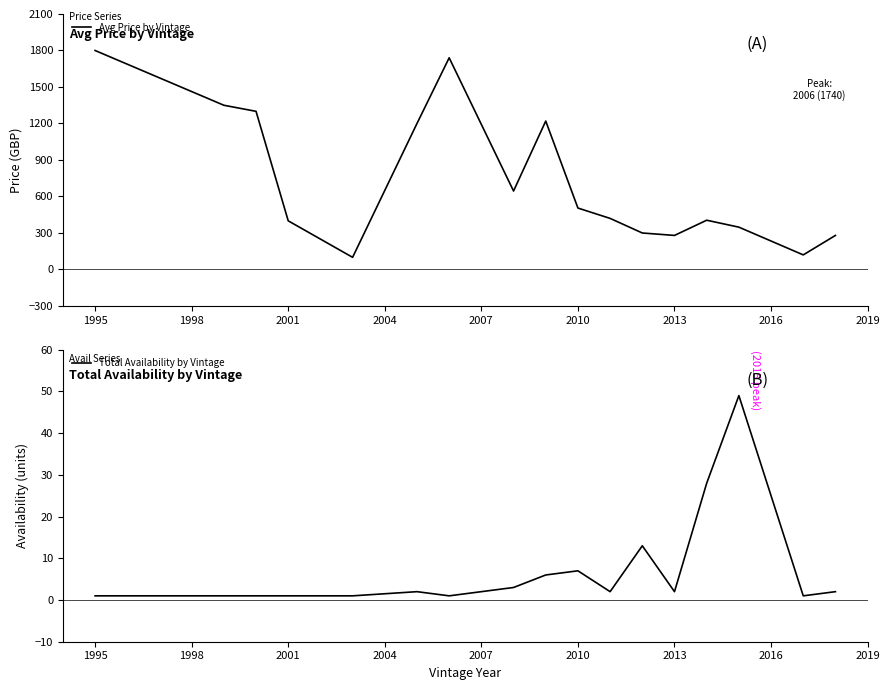

What is the value of the Total Availability by Vintage point at the 14th from the left?

28